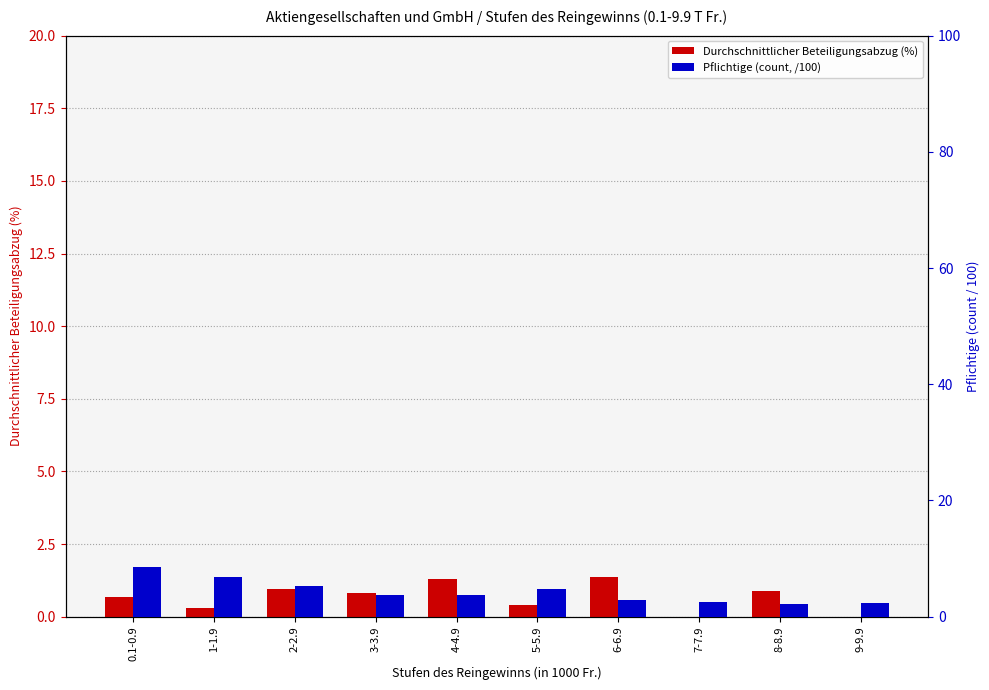

What is the label of the 6th bar from the left?

5-5.9